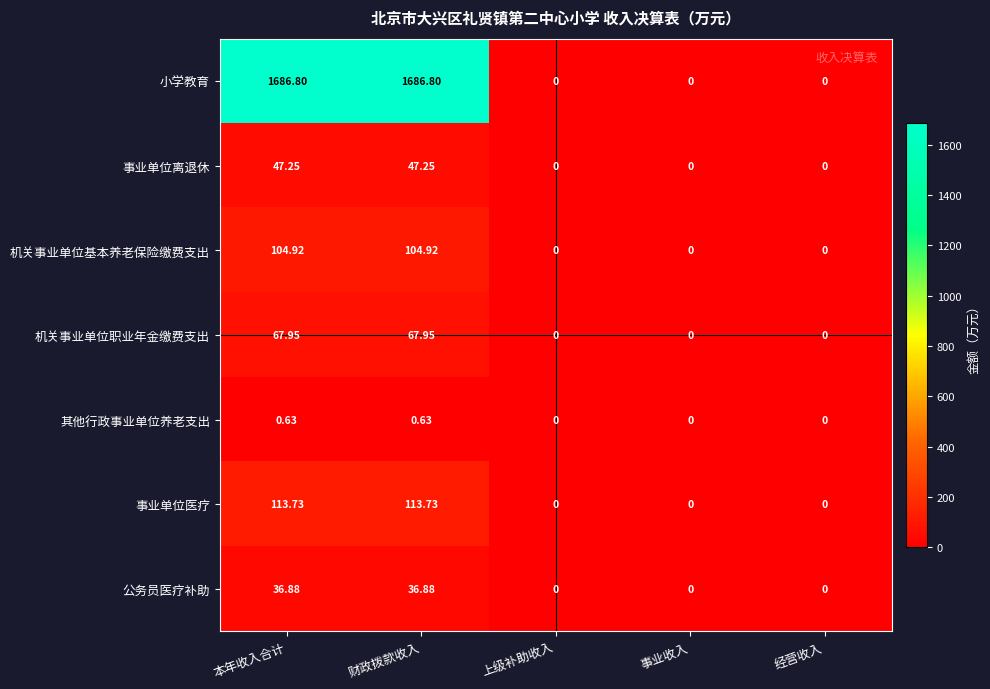

Rank the series at 财政拨款收入 from highest to lowest value.

小学教育, 事业单位医疗, 机关事业单位基本养老保险缴费支出, 机关事业单位职业年金缴费支出, 事业单位离退休, 公务员医疗补助, 其他行政事业单位养老支出